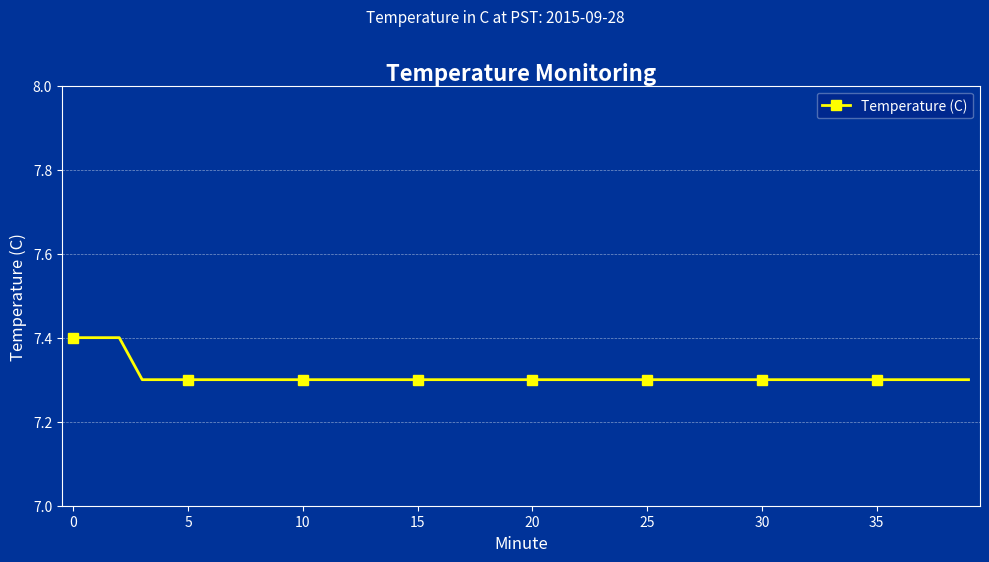

What is the sum of all values?

292.3